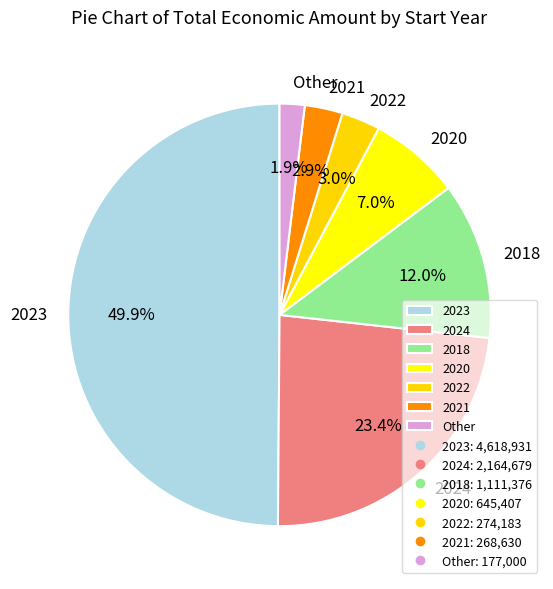

Combined, do 2023 and 2018 account for over 50%?

Yes